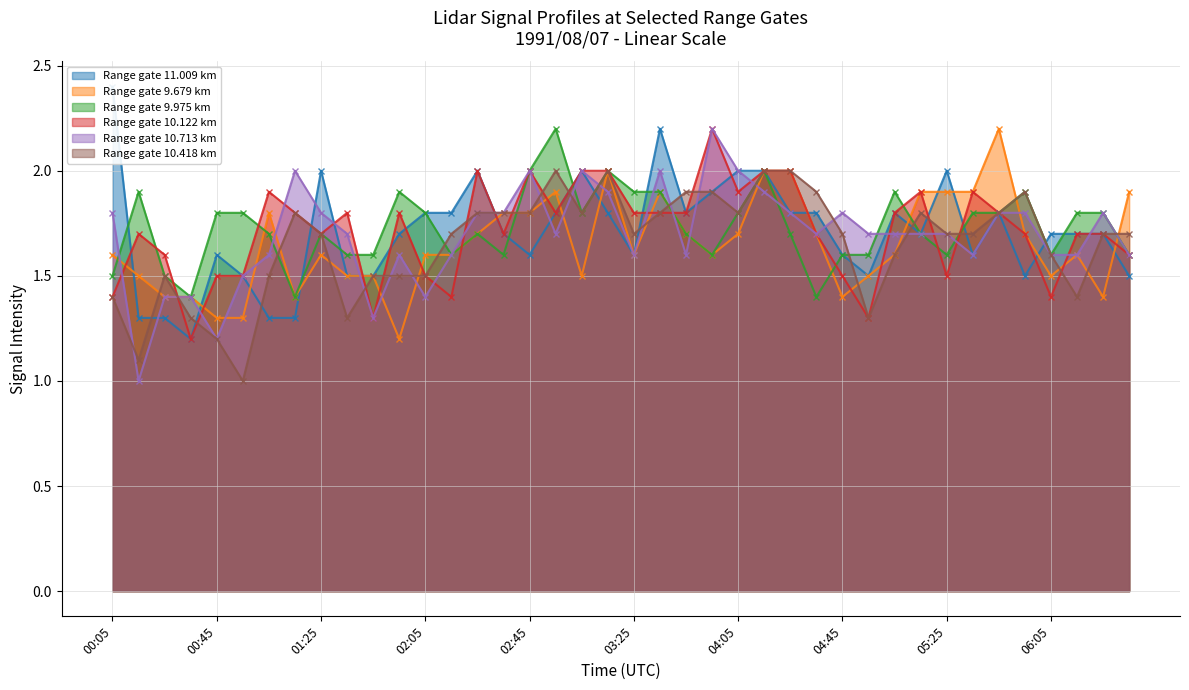

How many distinct data groups are displayed?

6